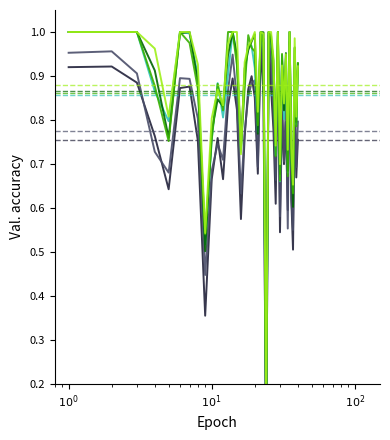

At which label does Segment C reach its peak?

$10^0$